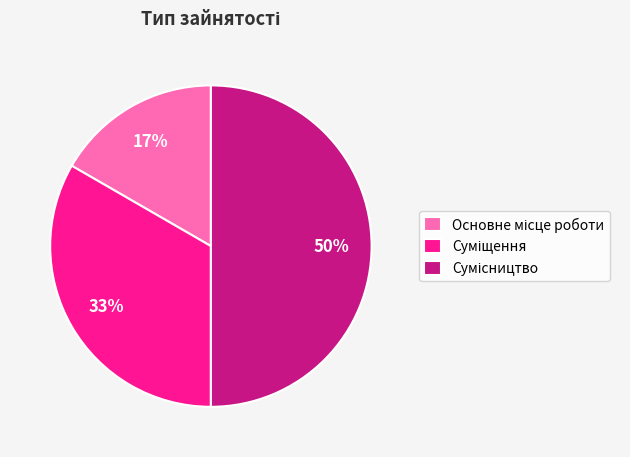

How many slices are in this pie chart?

3